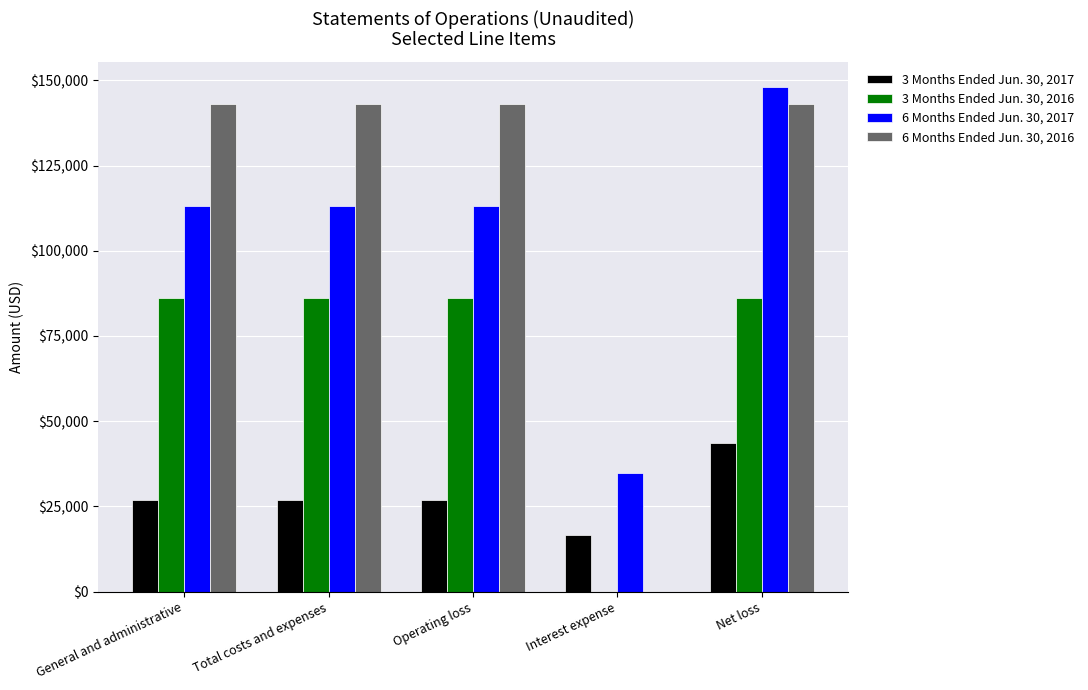

Which category has the highest value across all series?

Net loss